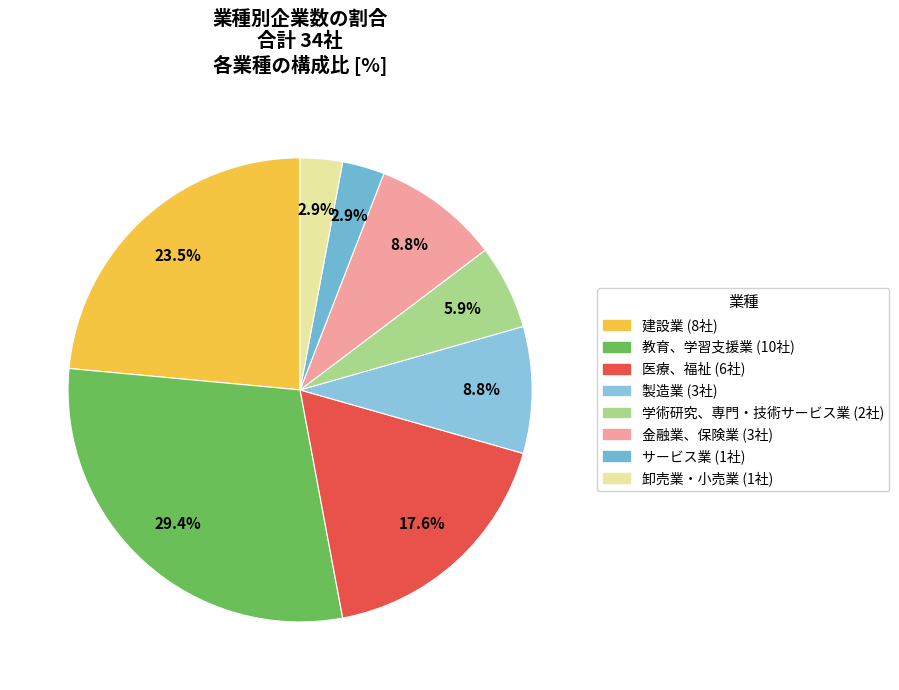

Between 建設業 and サービス業, which is larger?

建設業